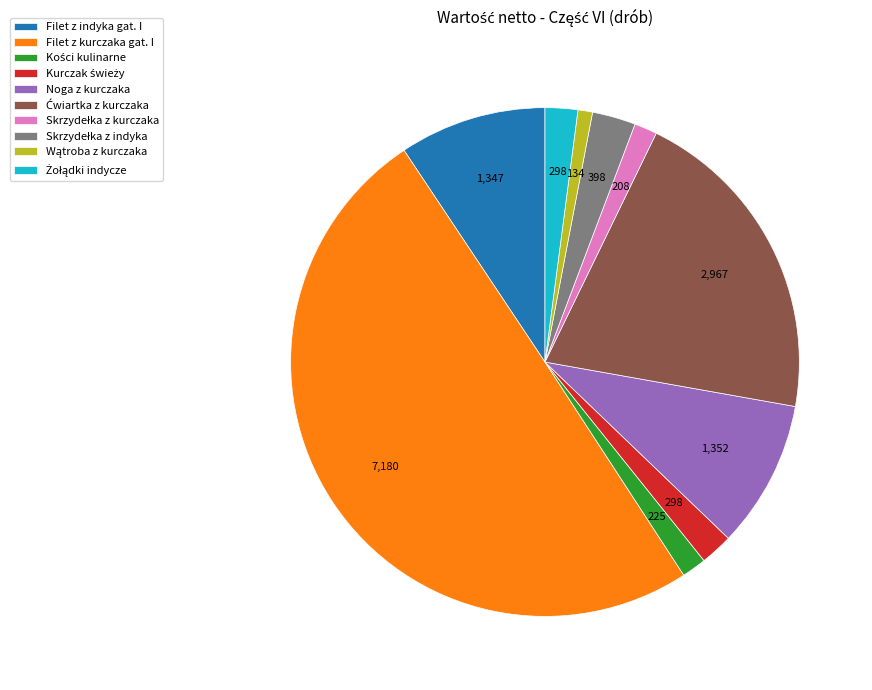

Count the number of slices in the pie.

10